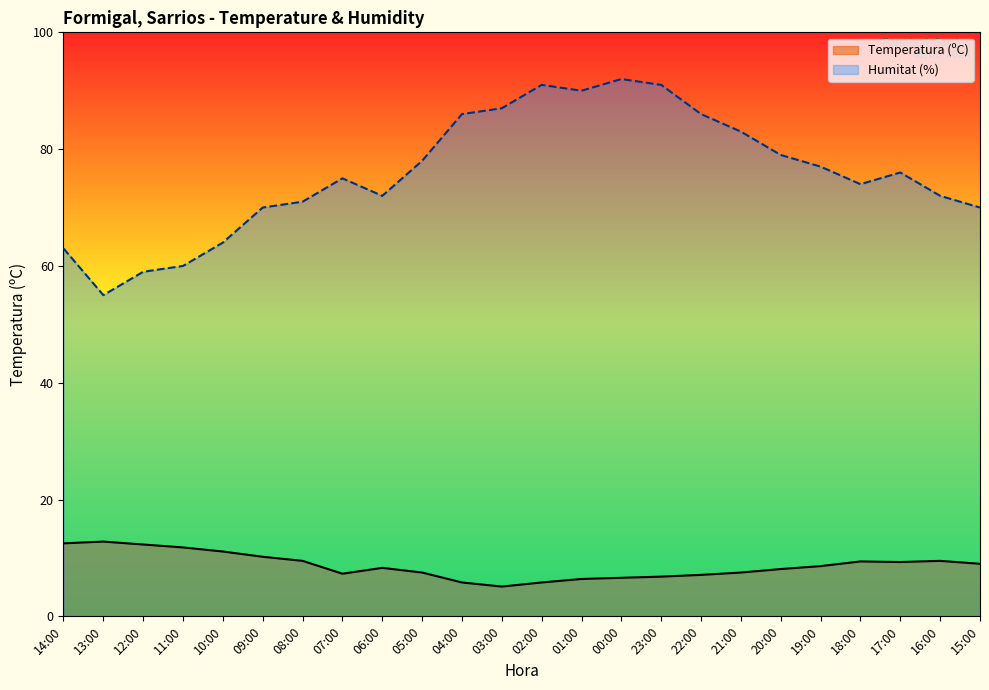

What is the difference between the Temperatura (ºC) values at 15:00 and 21:00?

1.5